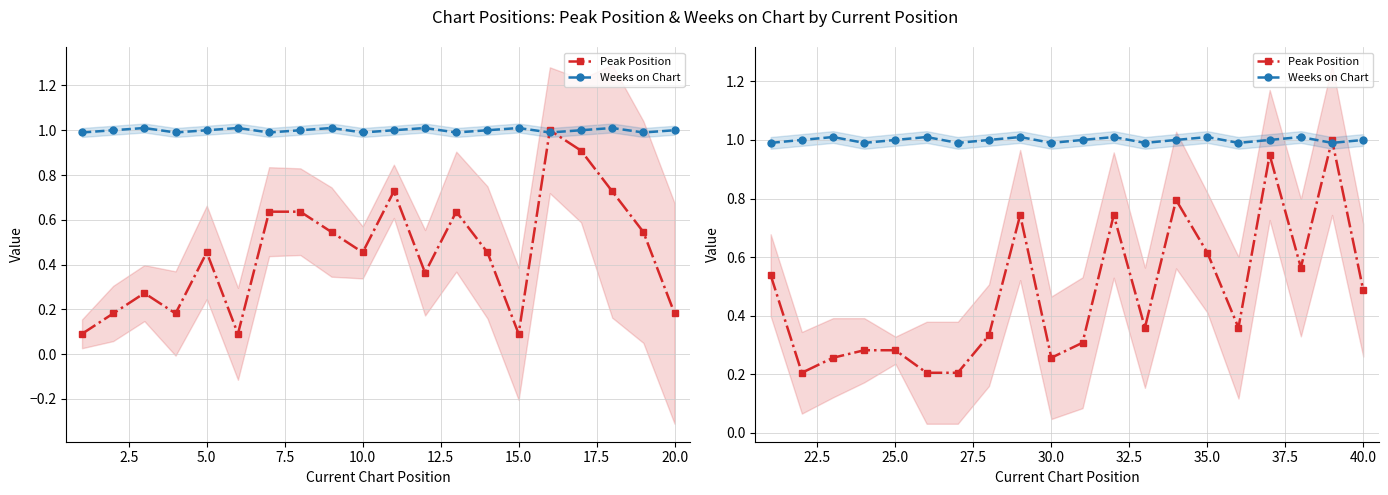

List the series in order of their overall mean, highest first.

Weeks on Chart, Peak Position